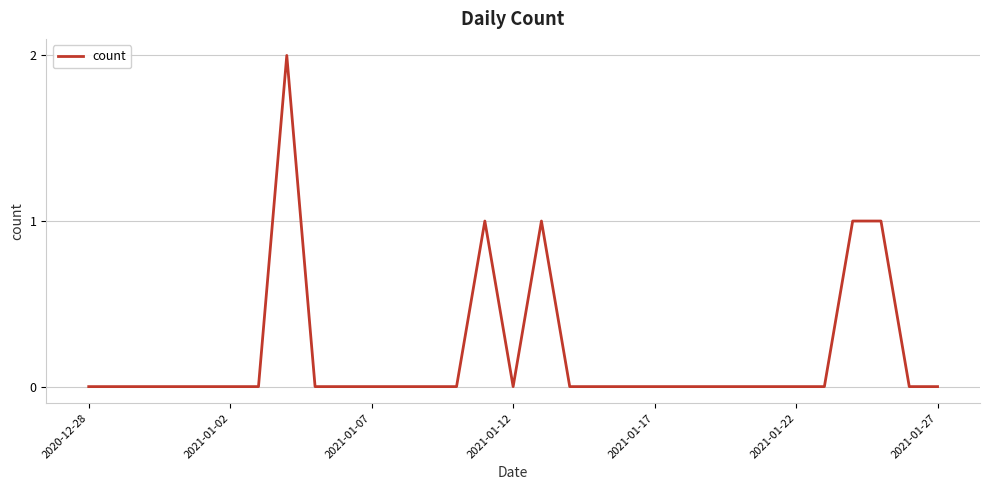

How many interior local valleys (lower than both neighbors) does the data have?

1